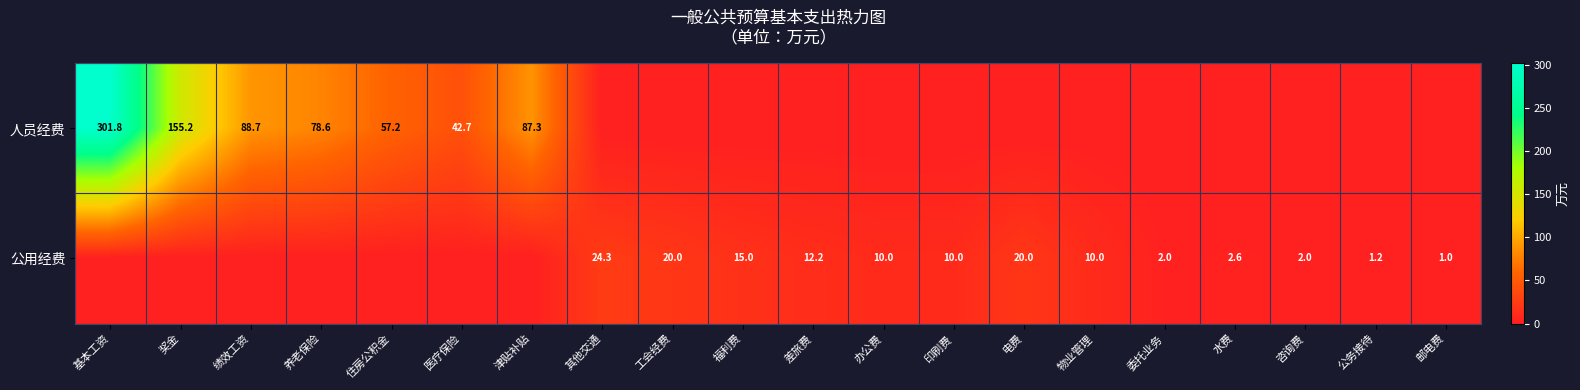

The 公用经费 series shows 10.0 at 印刷费. True or false?

True